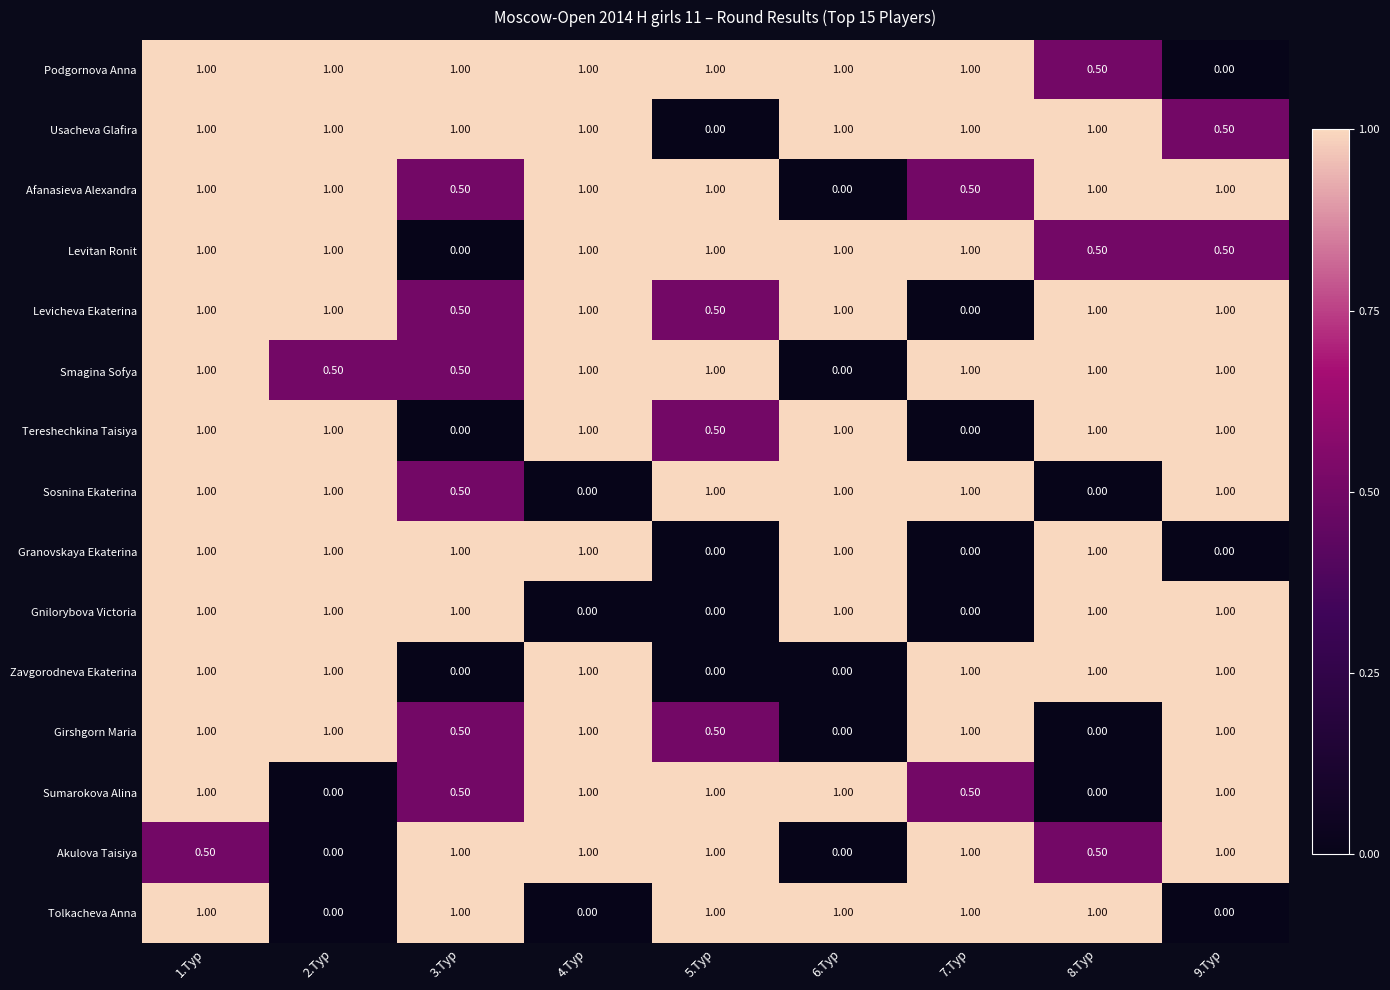

What is the sum of the Tereshechkina Taisiya values at 1.Тур and 7.Тур?

1.0